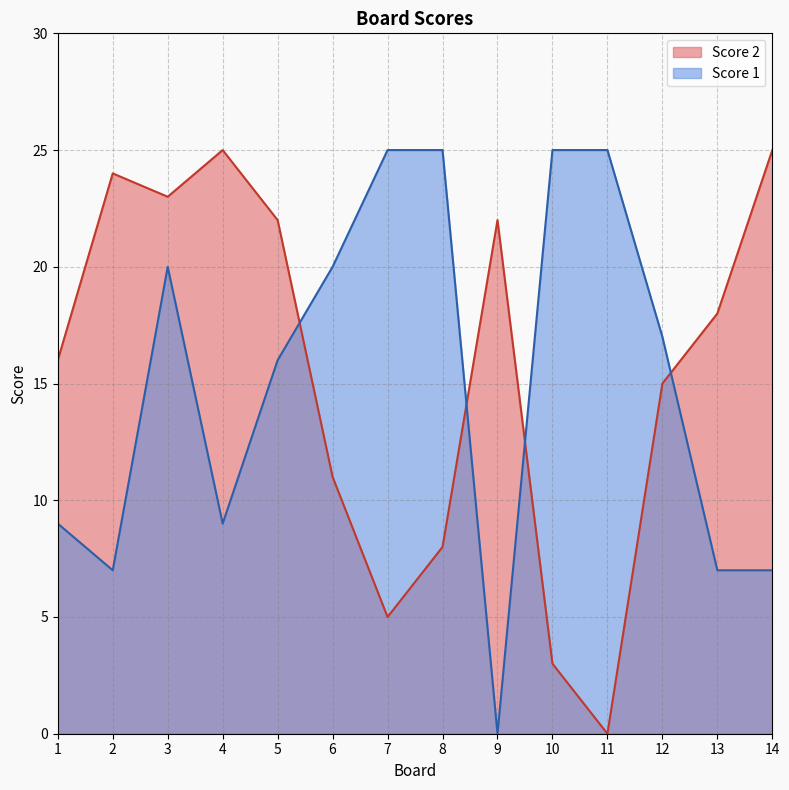

True or false: Score 1 has a value of 4 at 2.

False